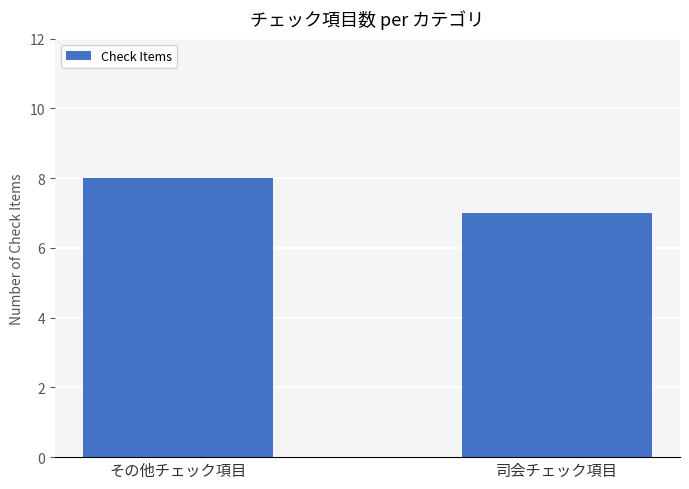

List the labels in order of value, largest first.

その他チェック項目, 司会チェック項目